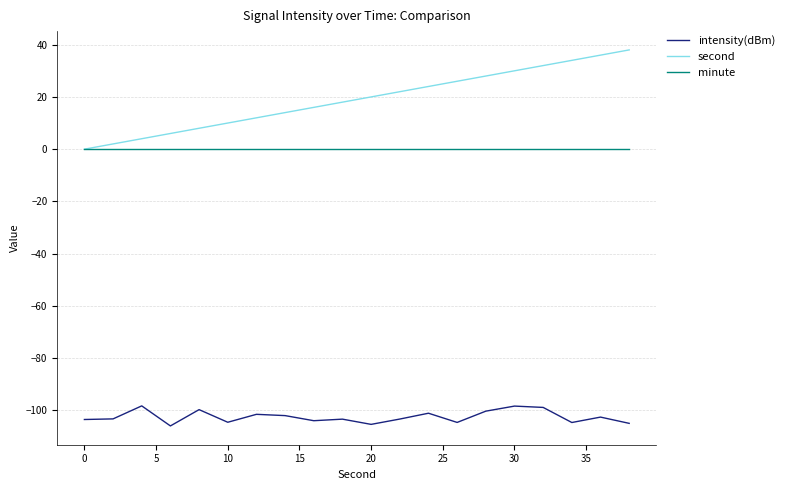

True or false: minute and intensity(dBm) intersect in this chart.

False